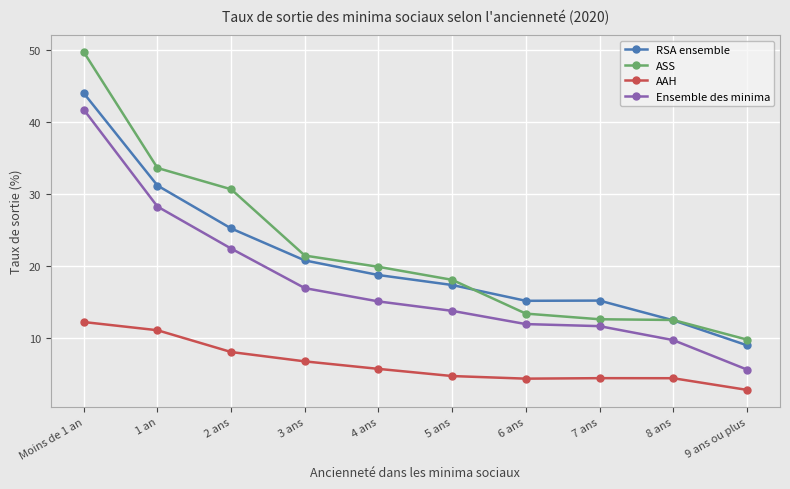

Rank the series by their maximum value, from highest to lowest.

ASS, RSA ensemble, Ensemble des minima, AAH